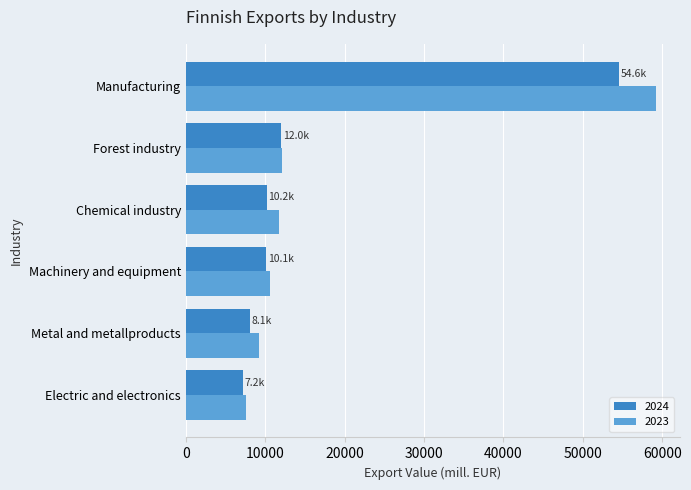

What is the difference between the maximum and minimum values in the 2023 series?

51651.1